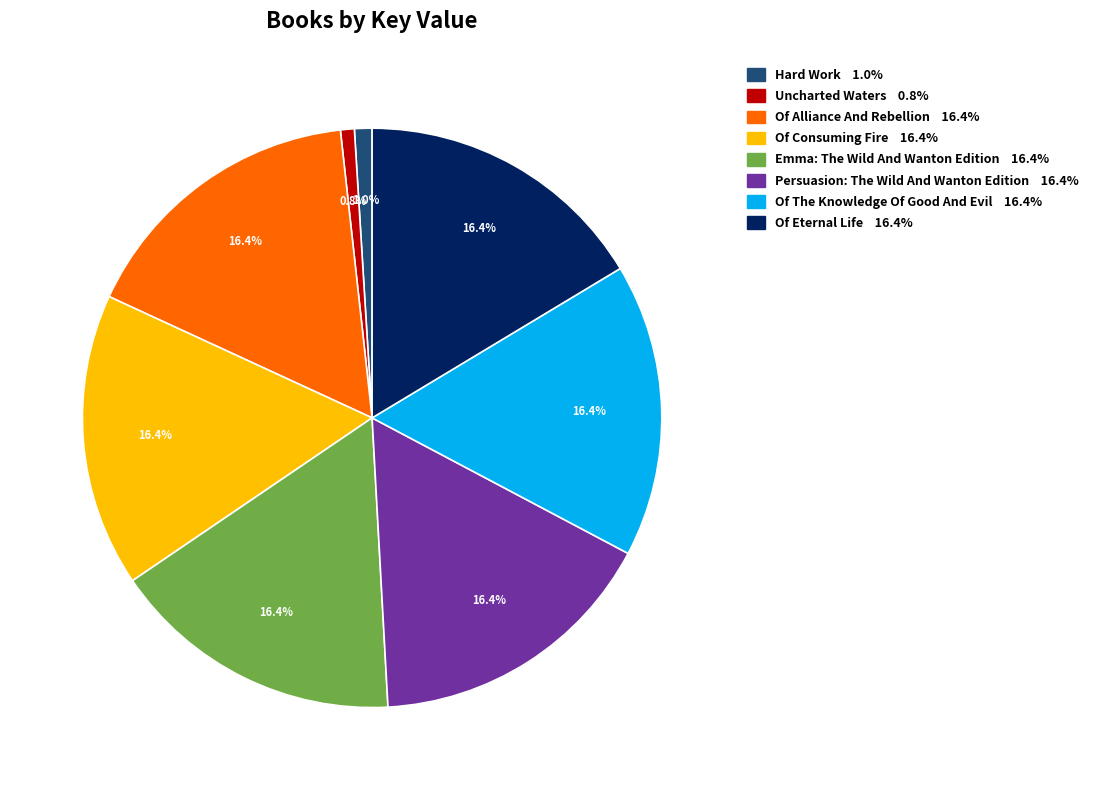

Count the number of slices in the pie.

8